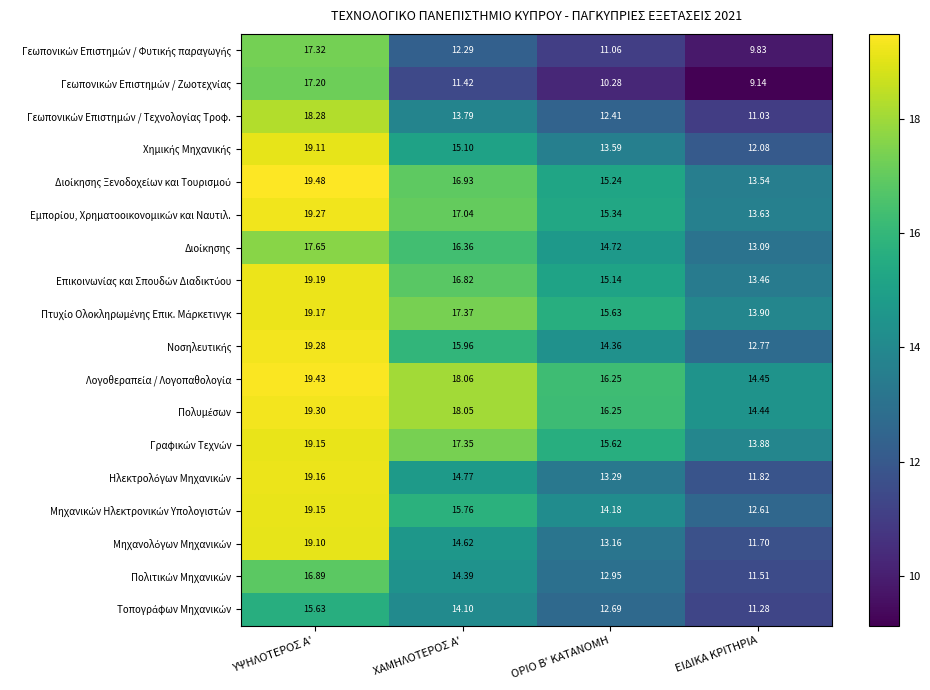

At which category is the sum across all series the highest?

ΥΨΗΛΟΤΕΡΟΣ Α'